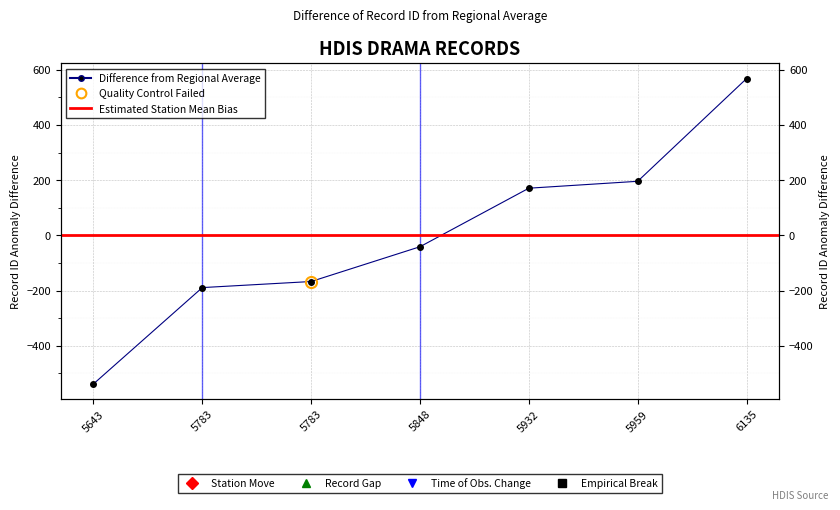

List the labels in order of value, smallest first.

5643, 5783, 5783, 5848, 5932, 5959, 6135